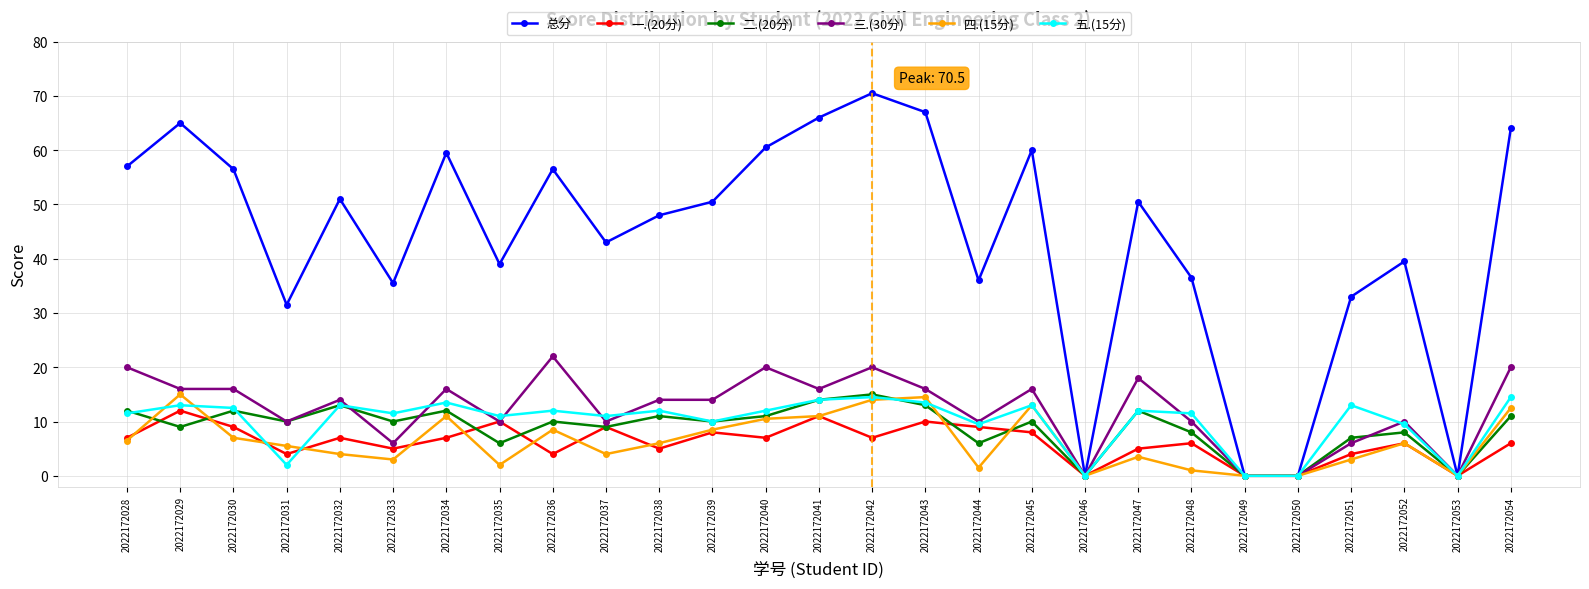

How many values in the 总分 series exceed 50?

14